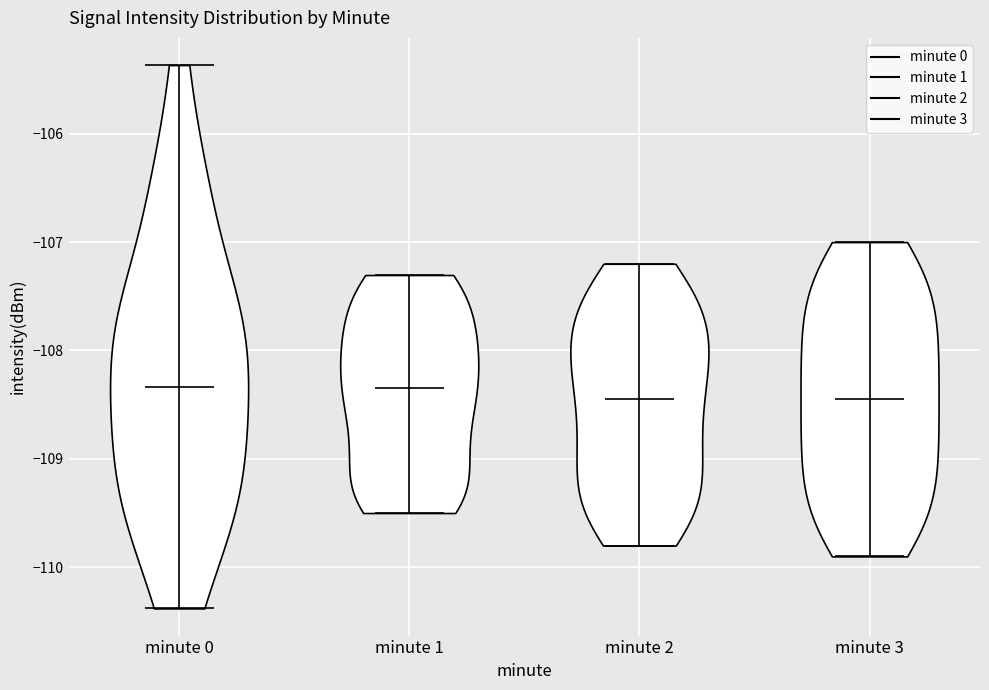

Reading left to right, read every violin against the y-axis: where its median line is, and the lowest and highest points it reaches. The values are not printed on the chart, so give them approximately, as read against the axis.

minute 0: median line -108.3, lowest point -110.4, highest point -105.4
minute 1: median line -108.3, lowest point -109.5, highest point -107.3
minute 2: median line -108.4, lowest point -109.8, highest point -107.2
minute 3: median line -108.4, lowest point -109.9, highest point -107.0